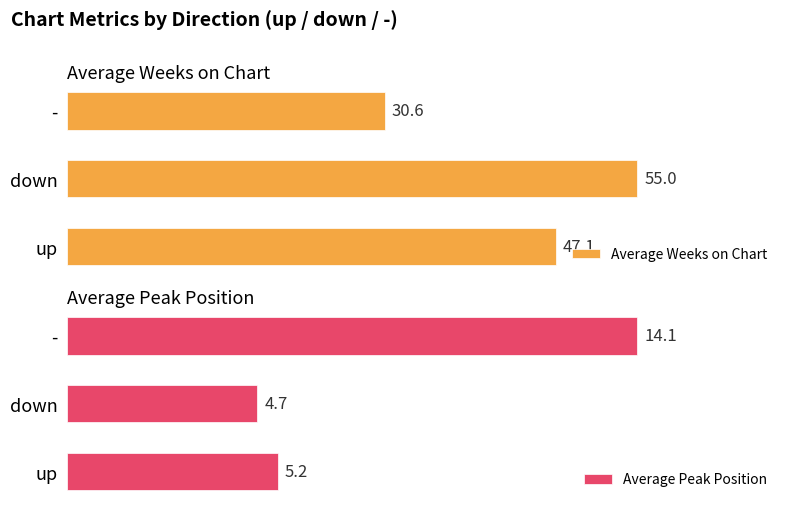

How many values in the Average Peak Position series are below 5?

1